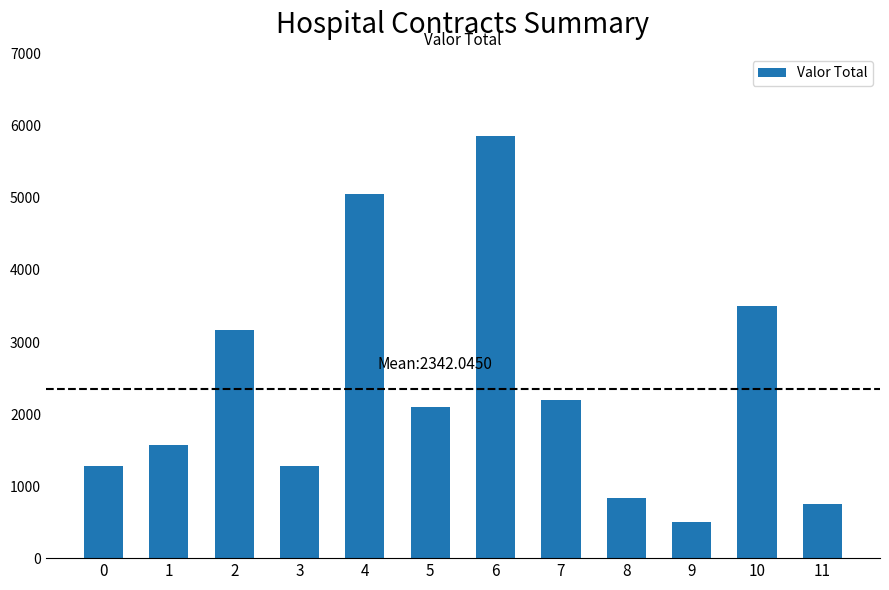

What is the difference between the values at 2 and 9?

2665.0